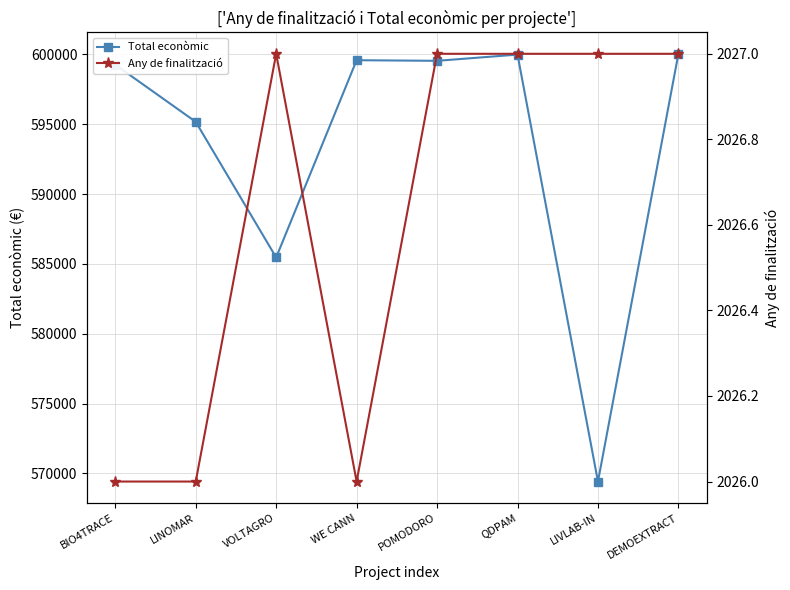

What is the difference between the maximum and minimum values in the Total econòmic series?

30627